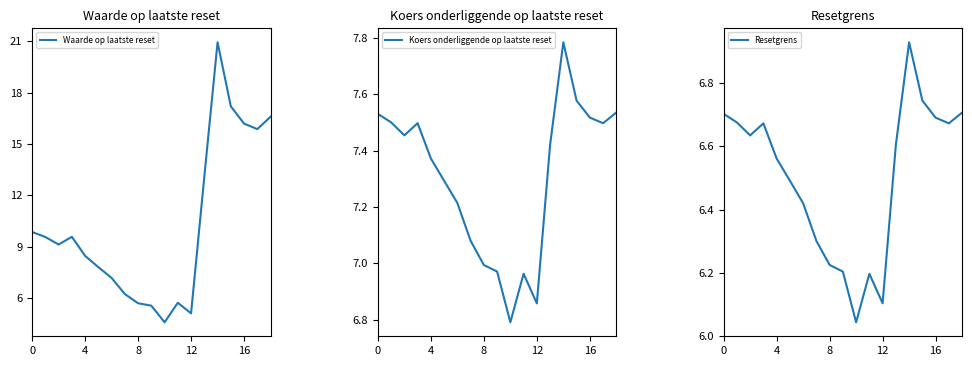

What is the maximum value shown in the chart?

20.9